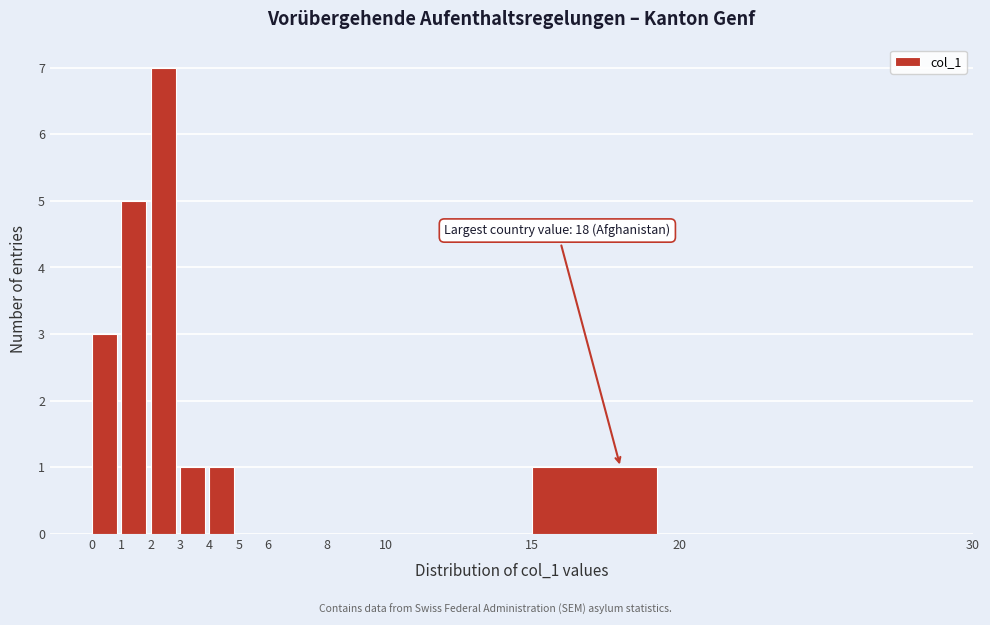

Which range on the x-axis has the tallest bar?

2 to 3